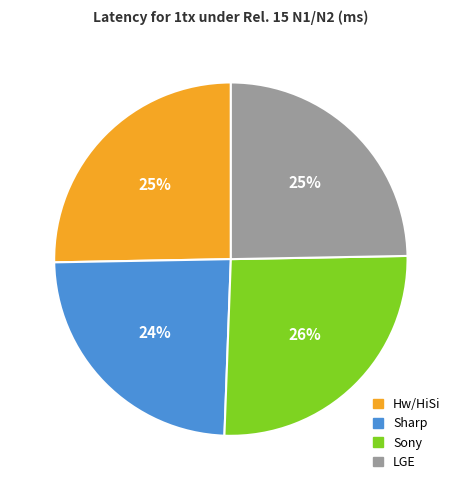

To the nearest percent, what is the difference between the largest and smallest slice percentages?

2%